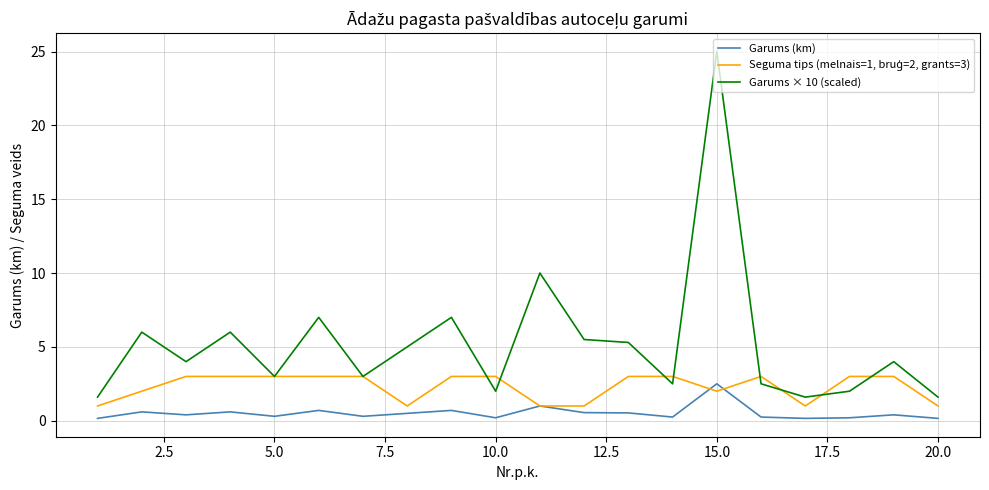

True or false: Garums (km) and Garums × 10 (scaled) cross at least once.

False